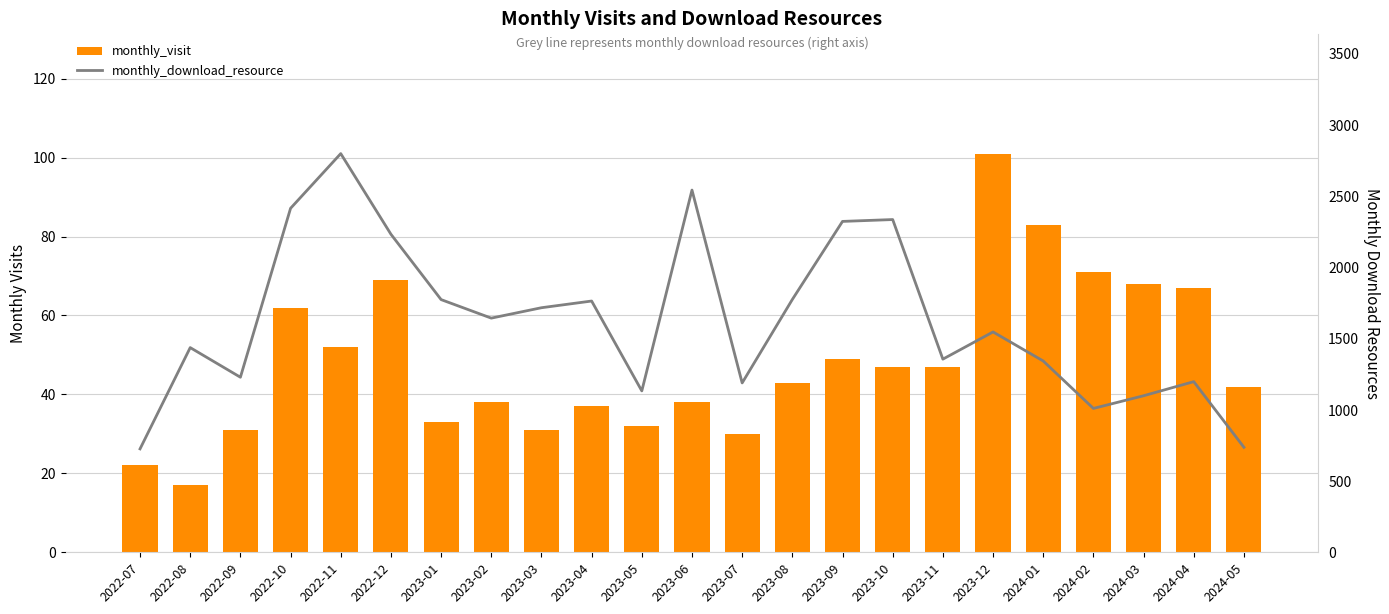

What is the minimum value shown in the chart?

17